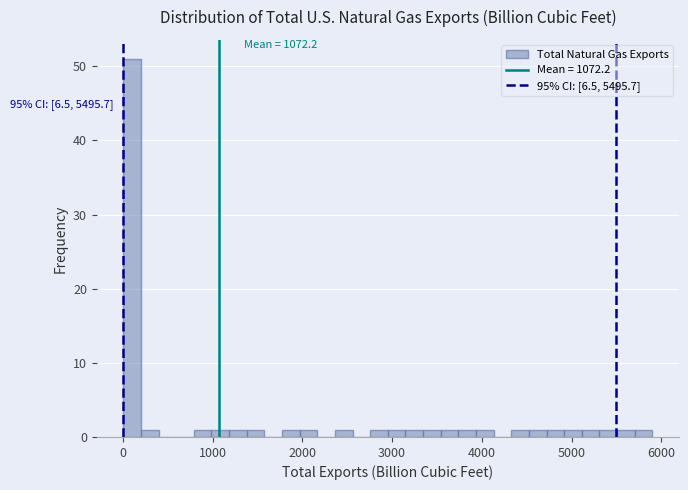

Around what value on the x-axis is the tallest bar? Give the approximate position of its centre, as read against the axis.

100